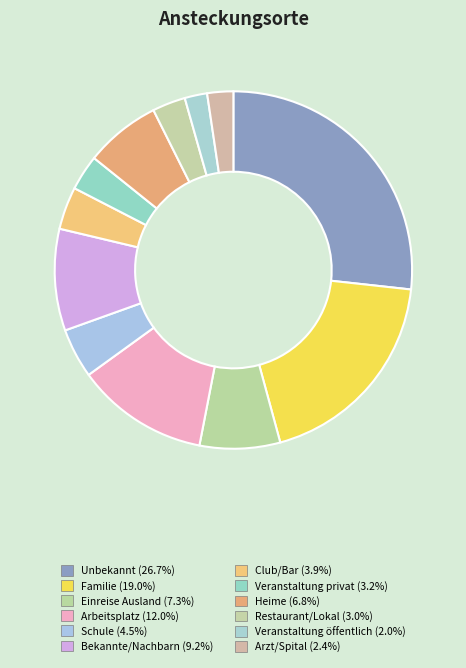

True or false: Bekannte/Nachbarn accounts for 9% of the total.

True